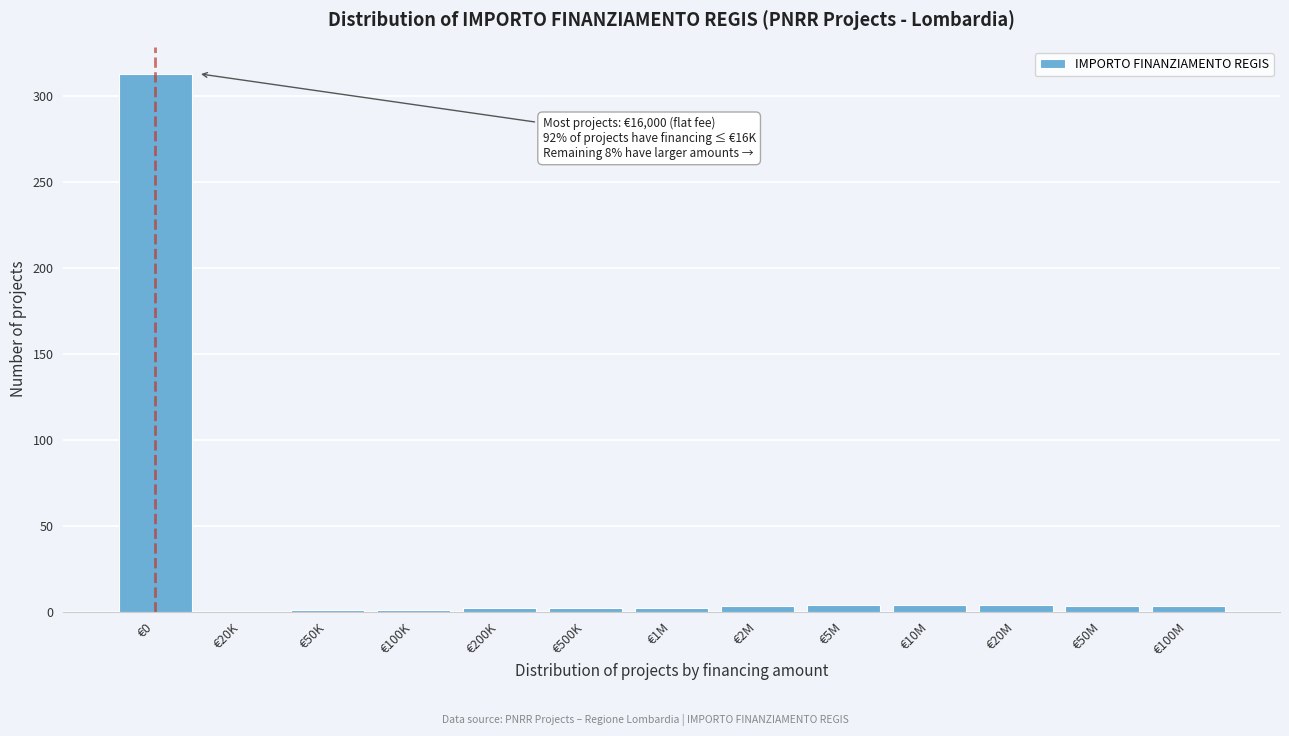

What is the greatest value displayed?

313